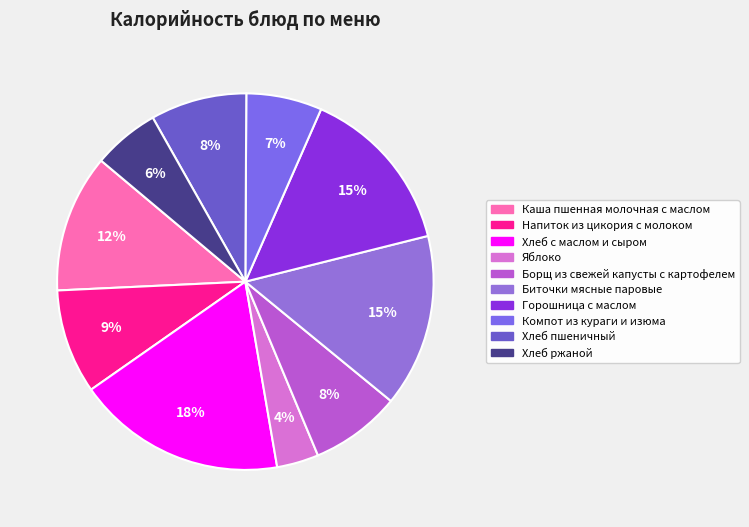

What is the ratio of the value at Хлеб с маслом и сыром to the value at Борщ из свежей капусты с картофелем?

2.3